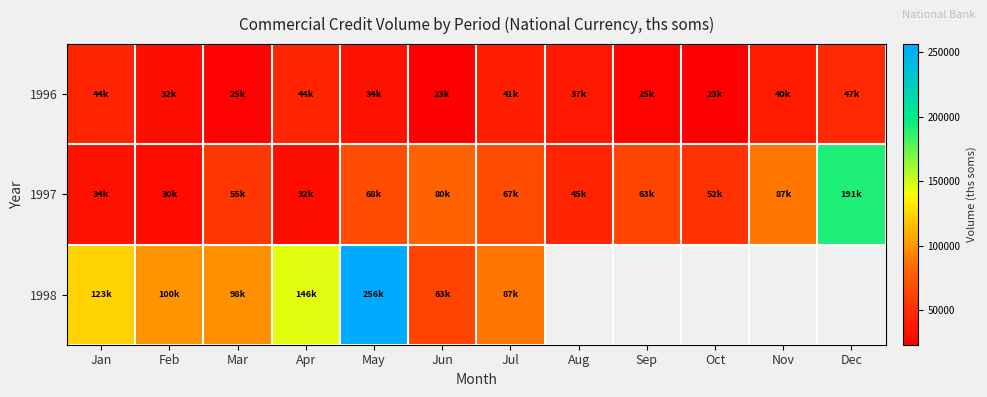

Between Feb and Oct, which is larger?

Feb